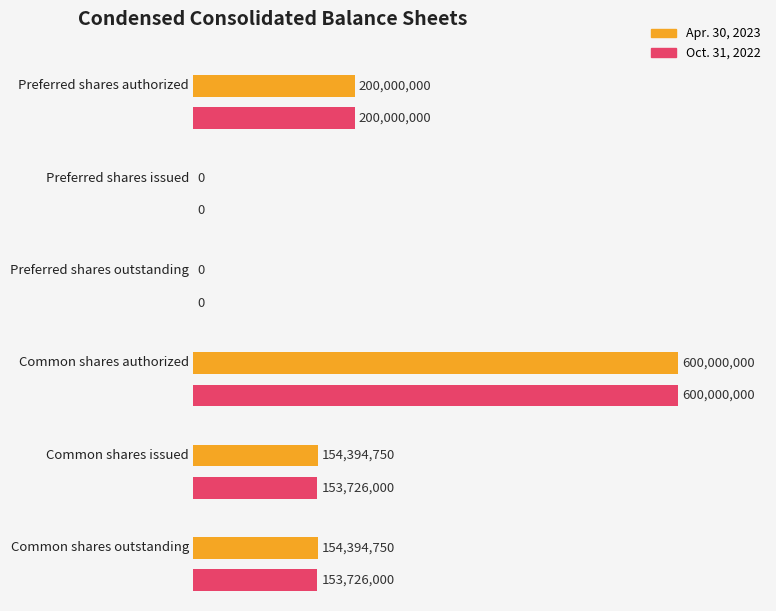

Rank the series by their maximum value, from highest to lowest.

Apr. 30, 2023, Oct. 31, 2022